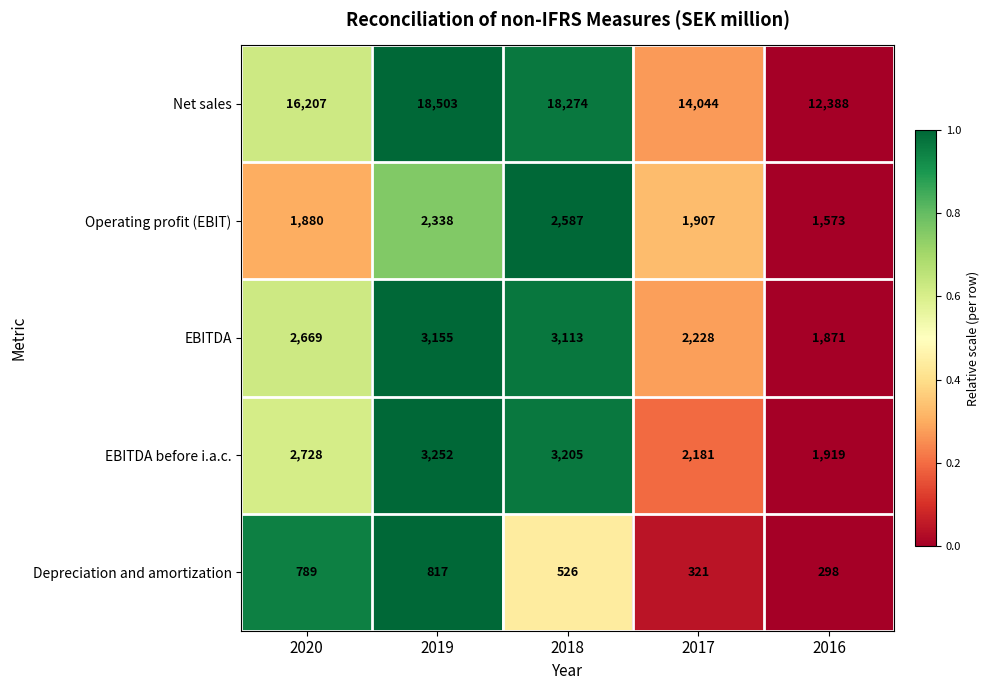

True or false: EBITDA has a value of 3230 at 2016.

False